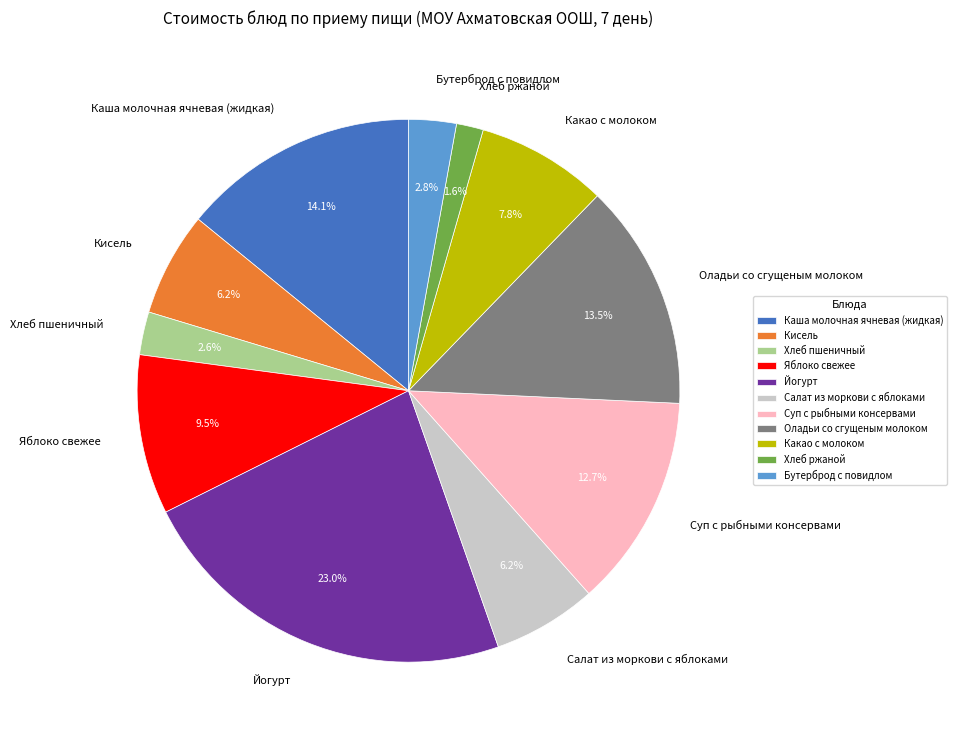

To the nearest percent, what is the difference between the Кисель and Оладьи со сгущеным молоком slice percentages?

7%